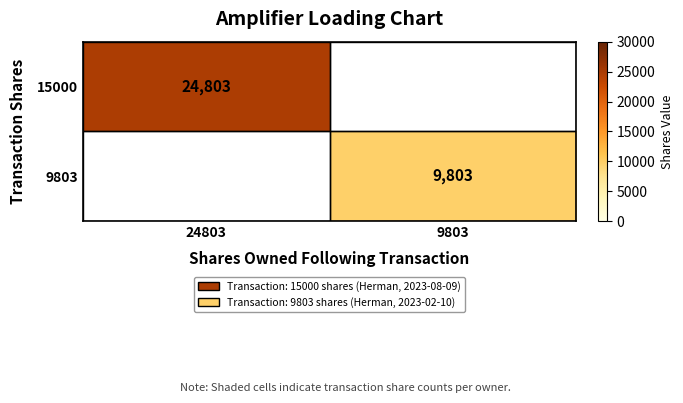

Is it true that 15000 equals 24803 at 24803?

True